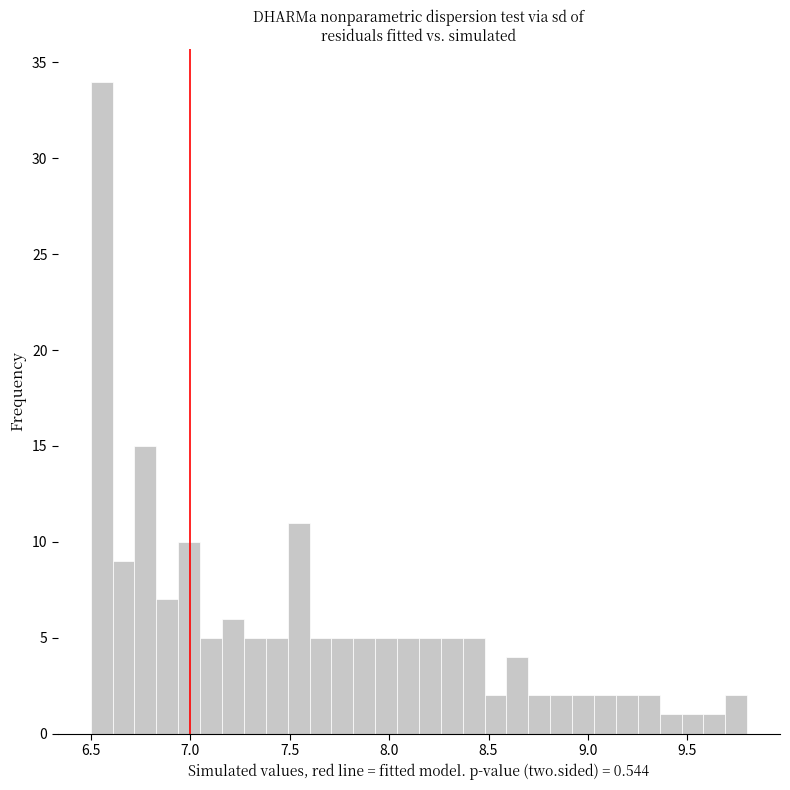

Read against the x-axis, roughly where is the centre of the tallest bar?

6.55